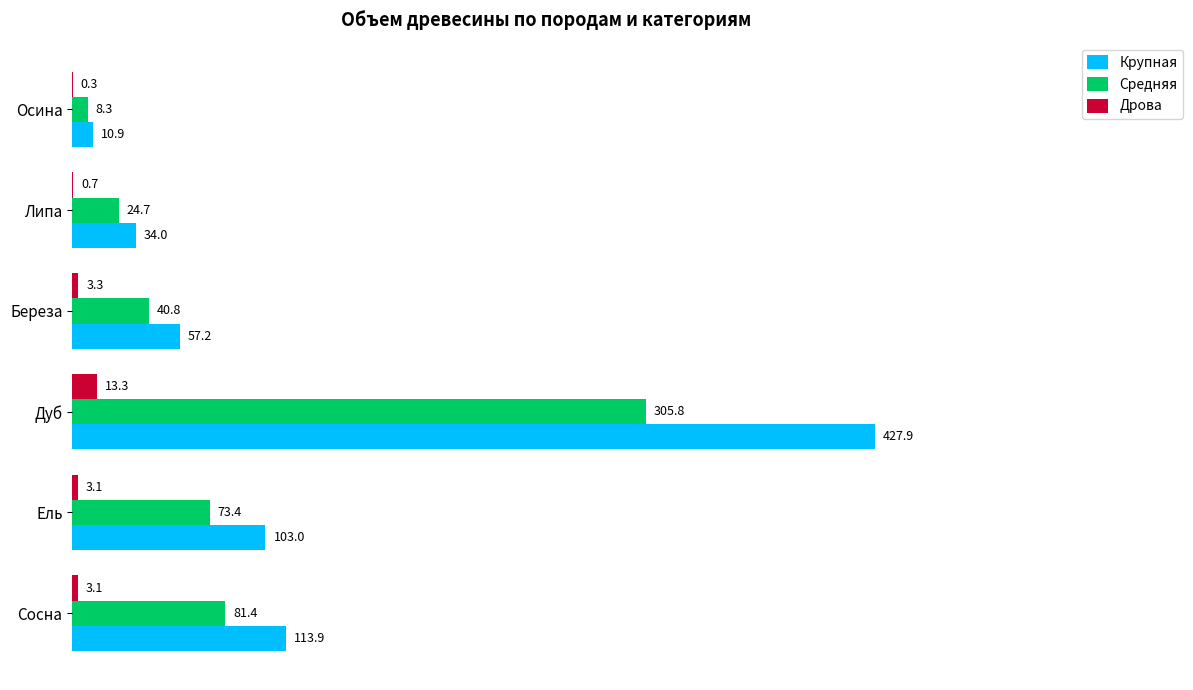

True or false: Крупная has a value of 427.9 at Дуб.

True